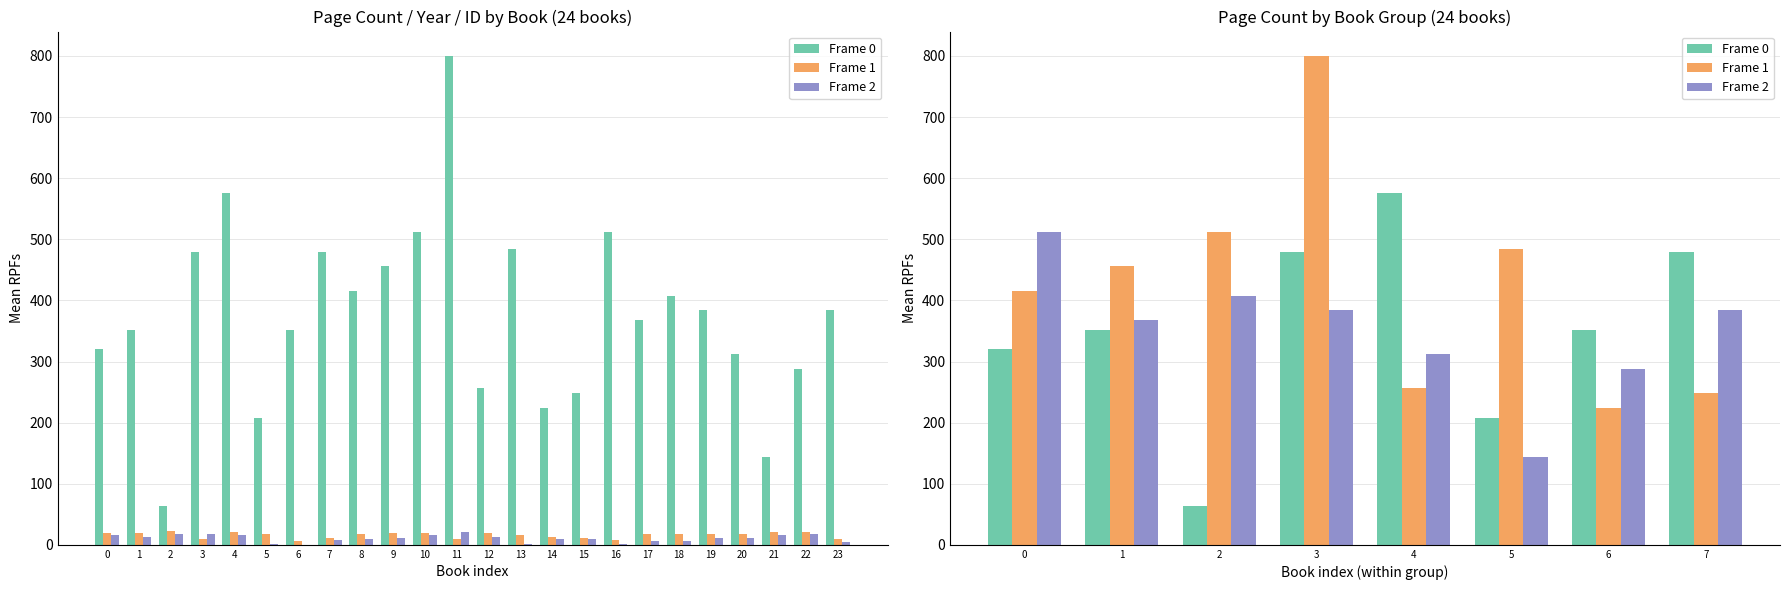

What is the approximate value of Frame 0 at 3, to the nearest 10?

480